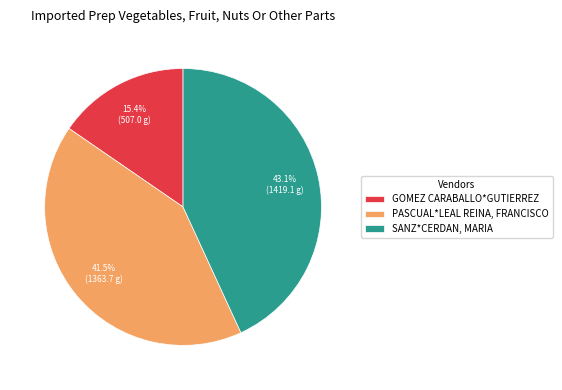

How much of the chart is everything except GOMEZ CARABALLO*GUTIERREZ?

84.6%